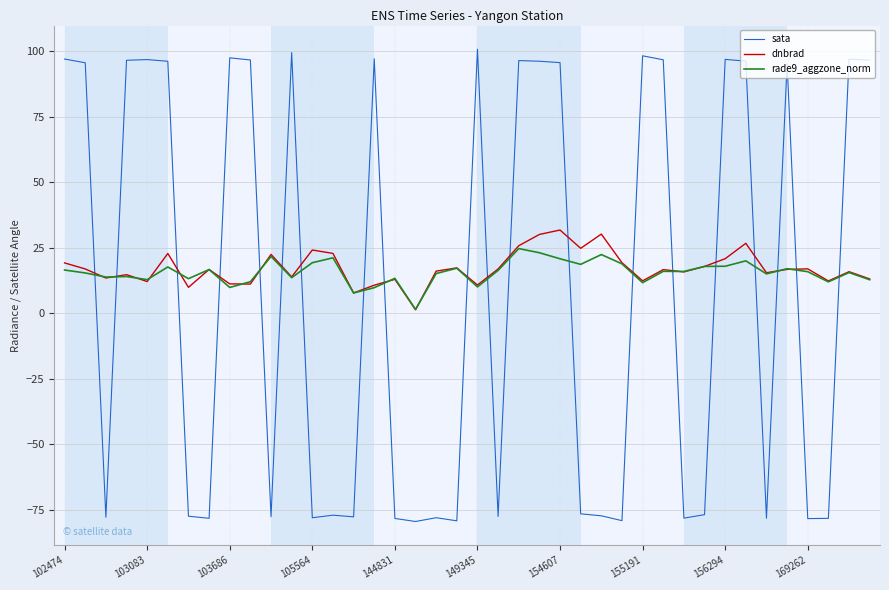

In dnbrad, how many points are higher than both neighbors (excluding endpoints)?

13